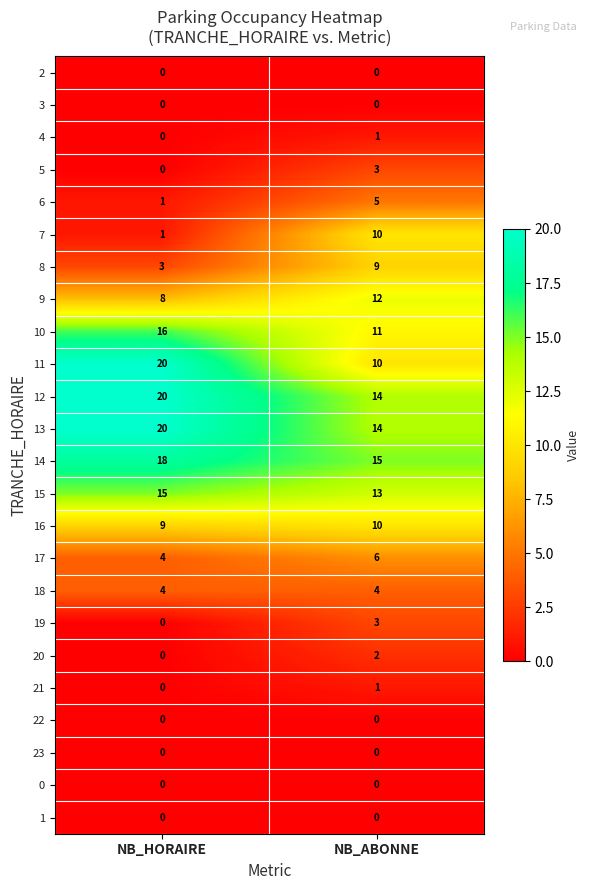

What is the maximum value shown in the chart?

20